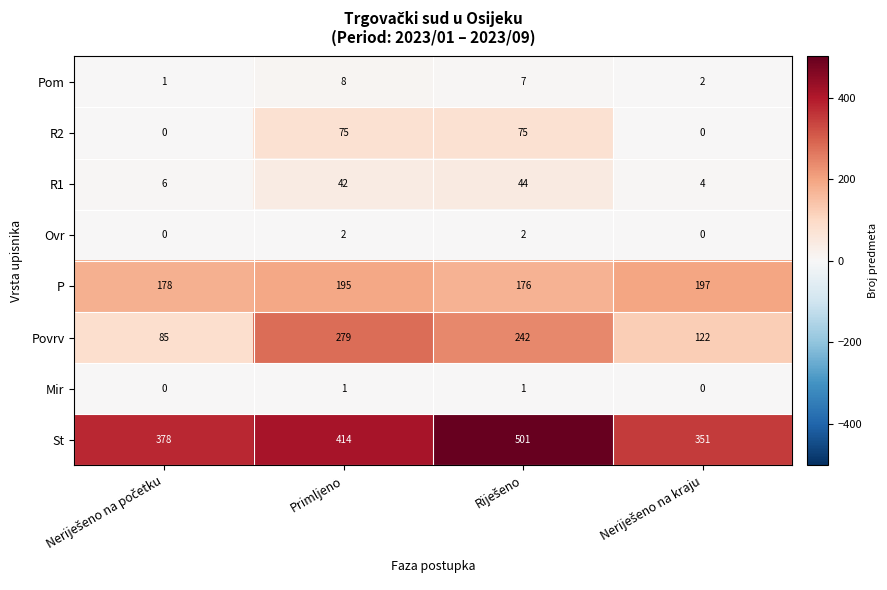

True or false: R1 has a value of 67 at Primljeno.

False